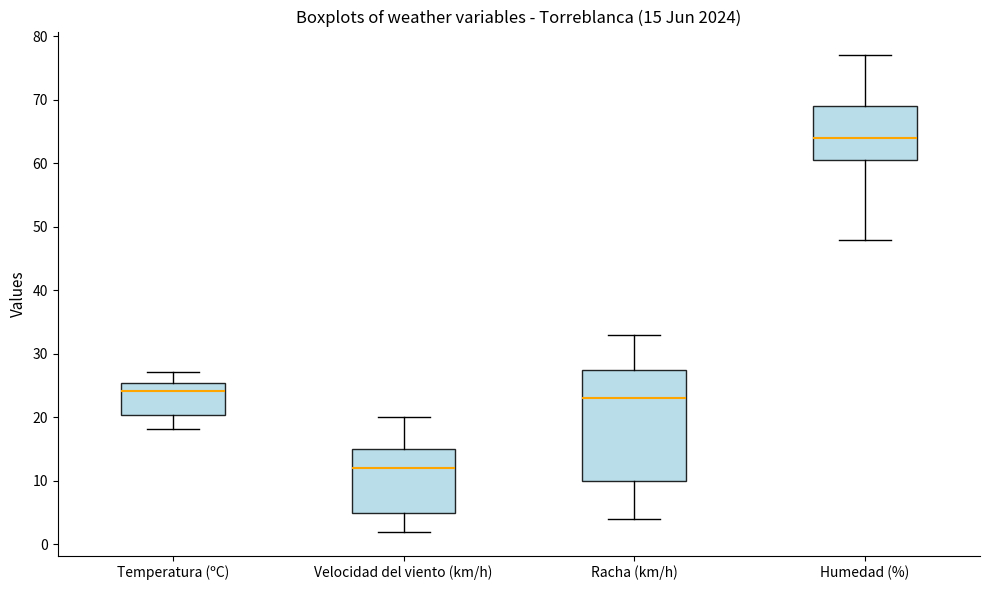

Which box's median line is the highest?

Humedad (%)